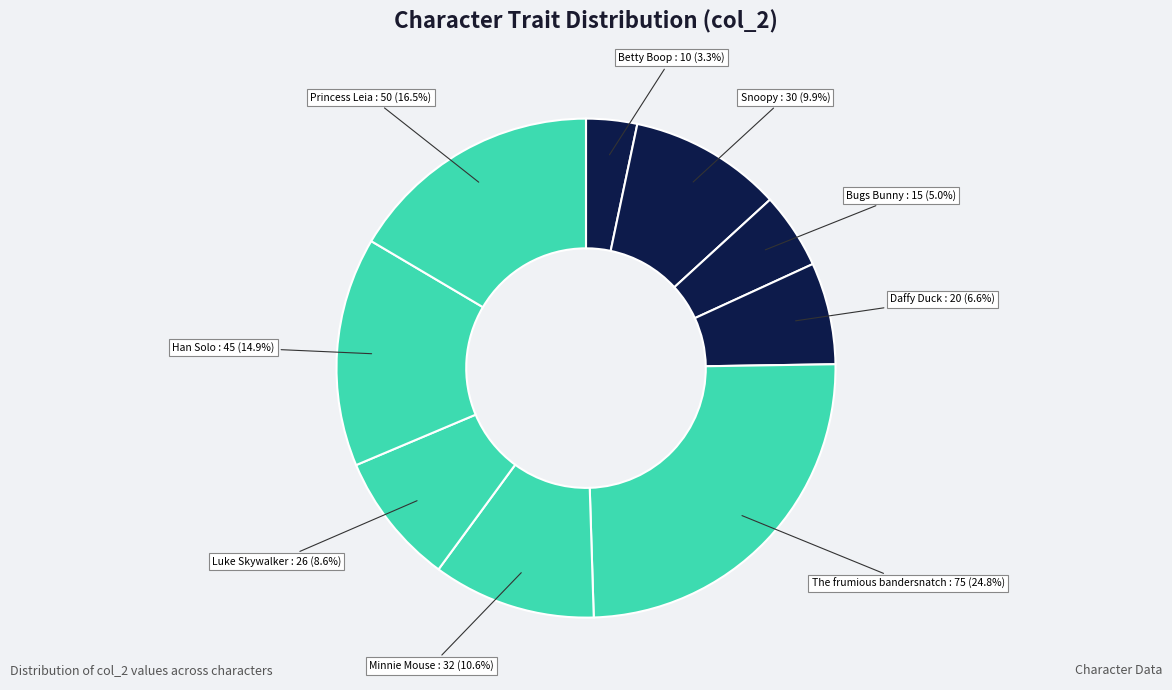

To the nearest percent, what is the difference between the largest and smallest slice percentages?

21%